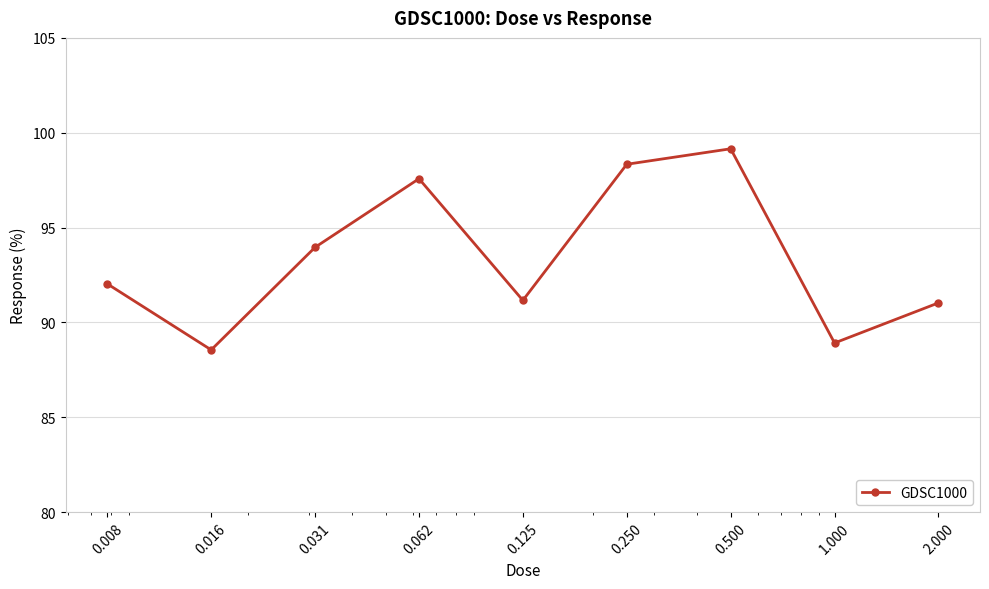

What is the difference between the maximum and minimum values?

10.6